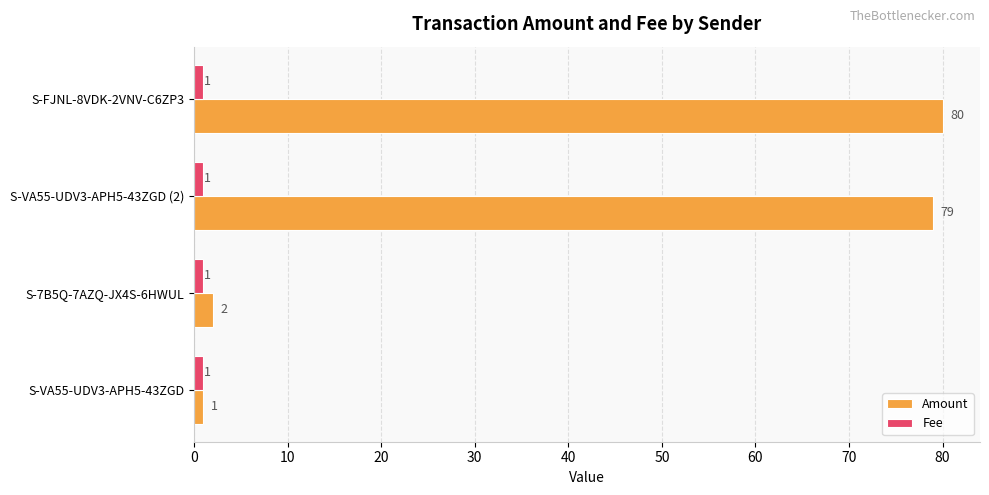

Which series has the largest range (max minus min)?

Amount